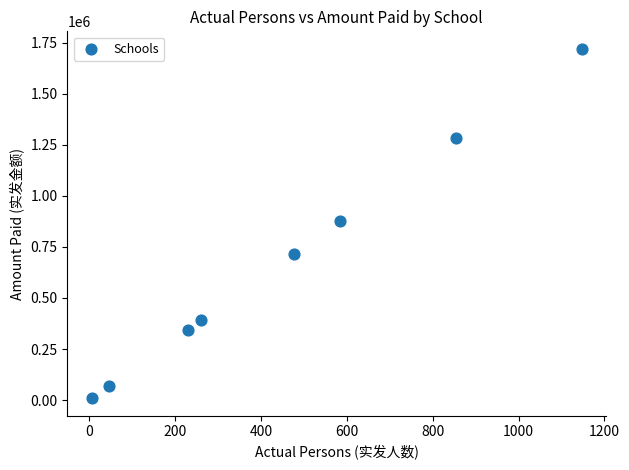

What is the range of Y values (max minus min)?

1711500